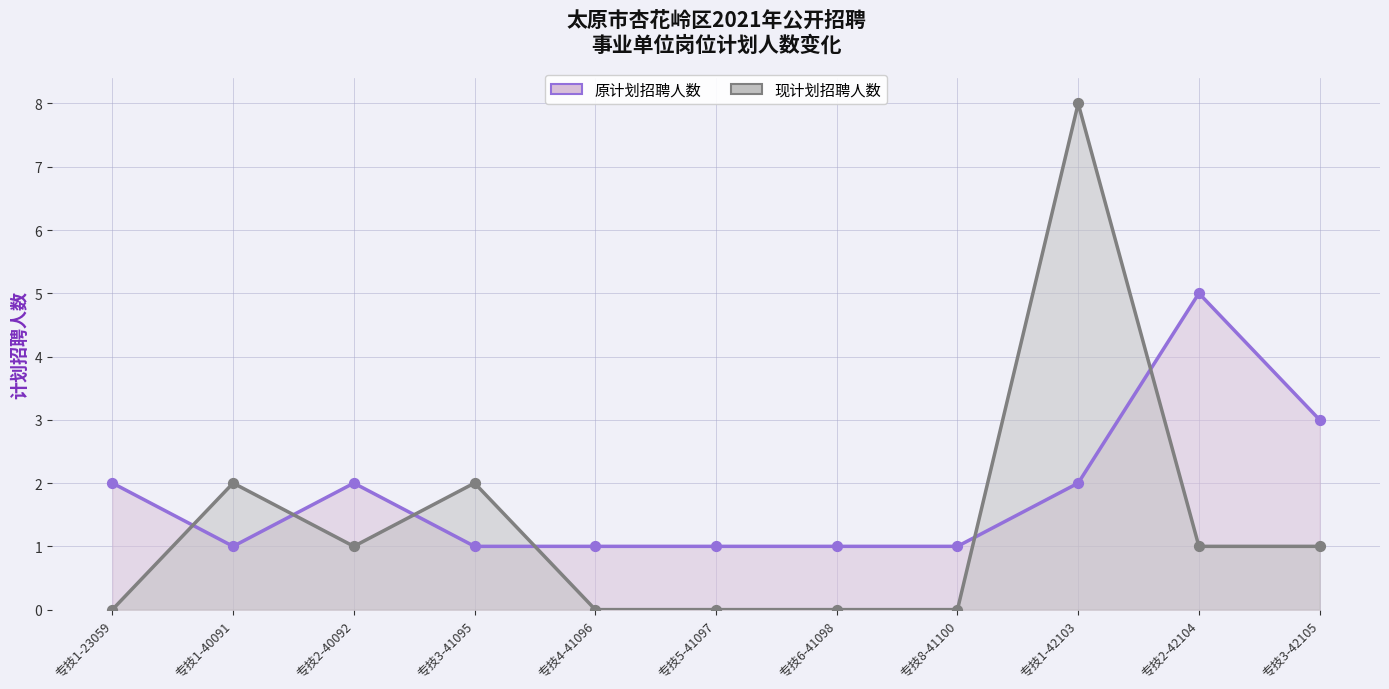

Which series has the largest total across all categories?

原计划招聘人数 (线)